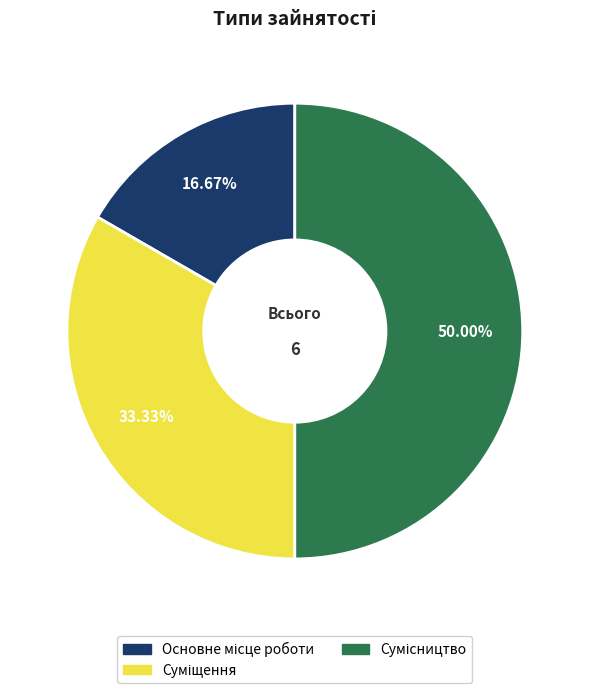

How many slices are in this pie chart?

3